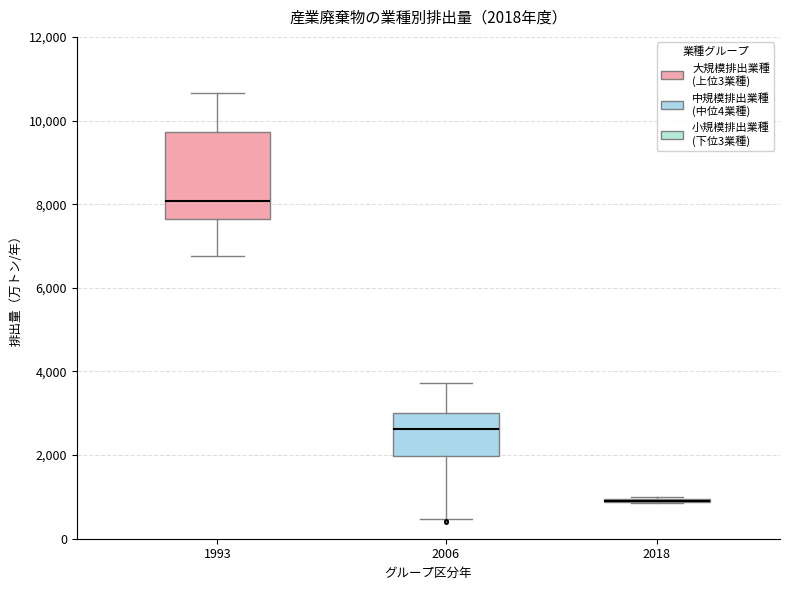

Comparing the boxes themselves (not the whiskers), which one is the tallest?

1993